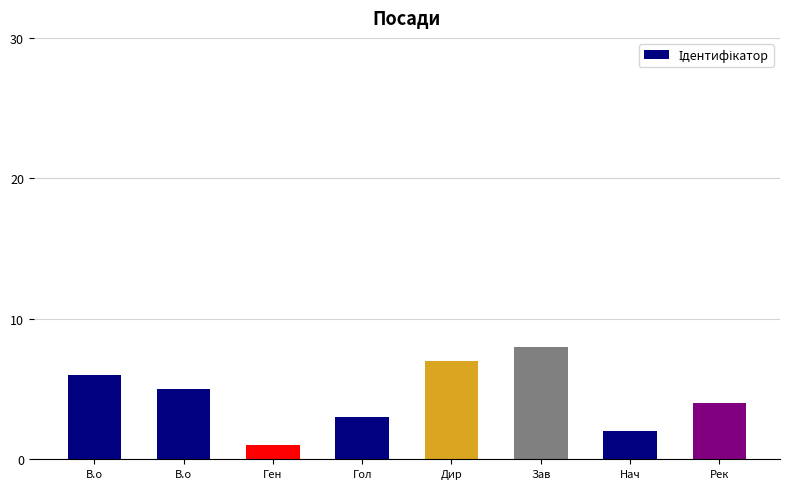

How many bars are there in total?

8